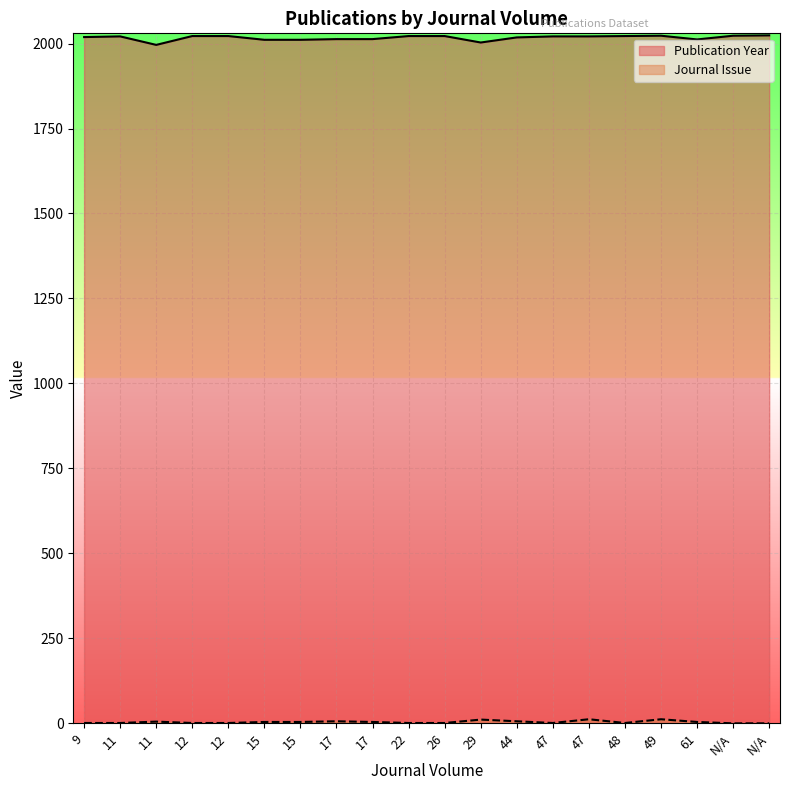

Count the number of categories in the chart.

20